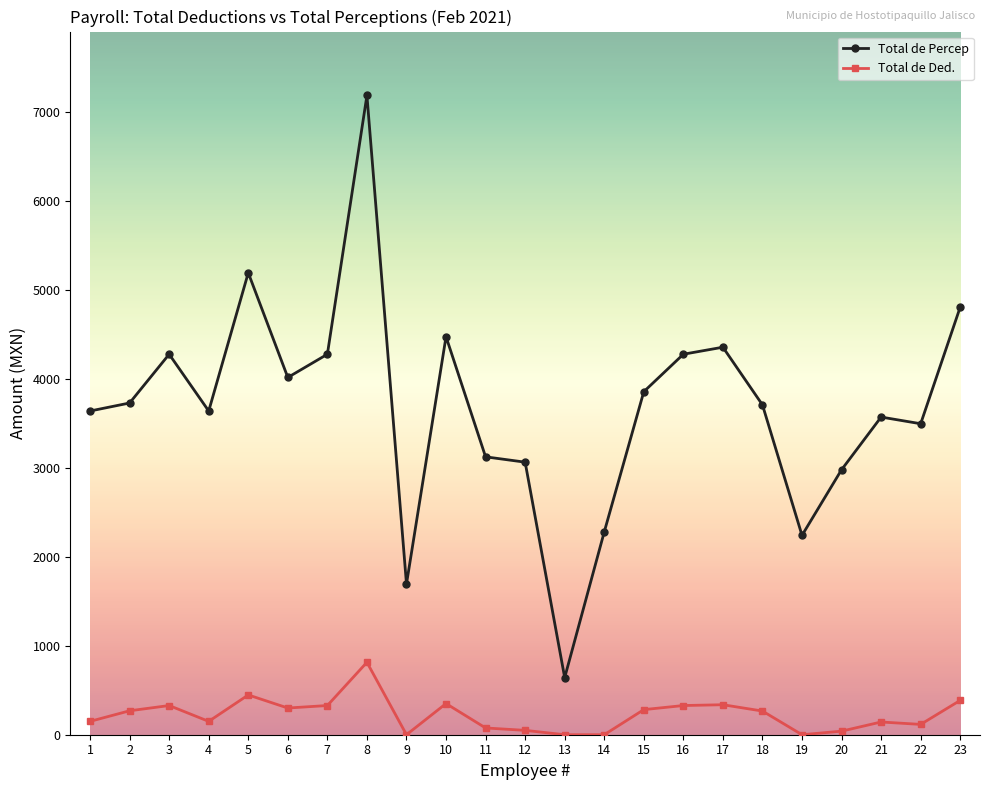

Where does the Total de Ded. series first go above 266?

2